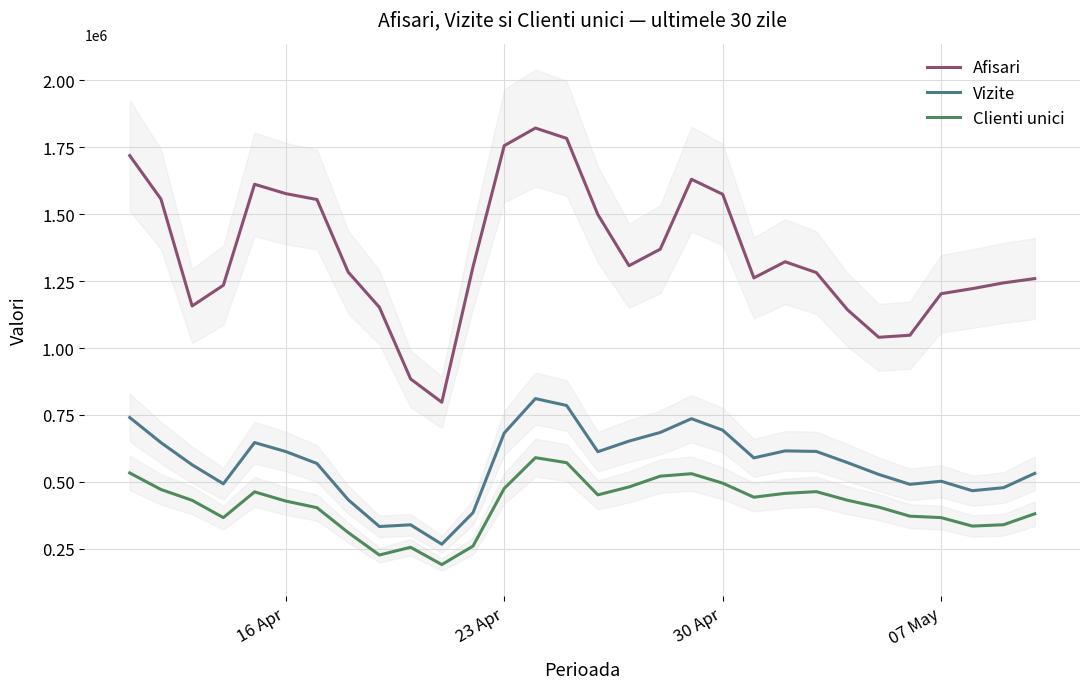

How many data points in Vizite are above 589885?

14